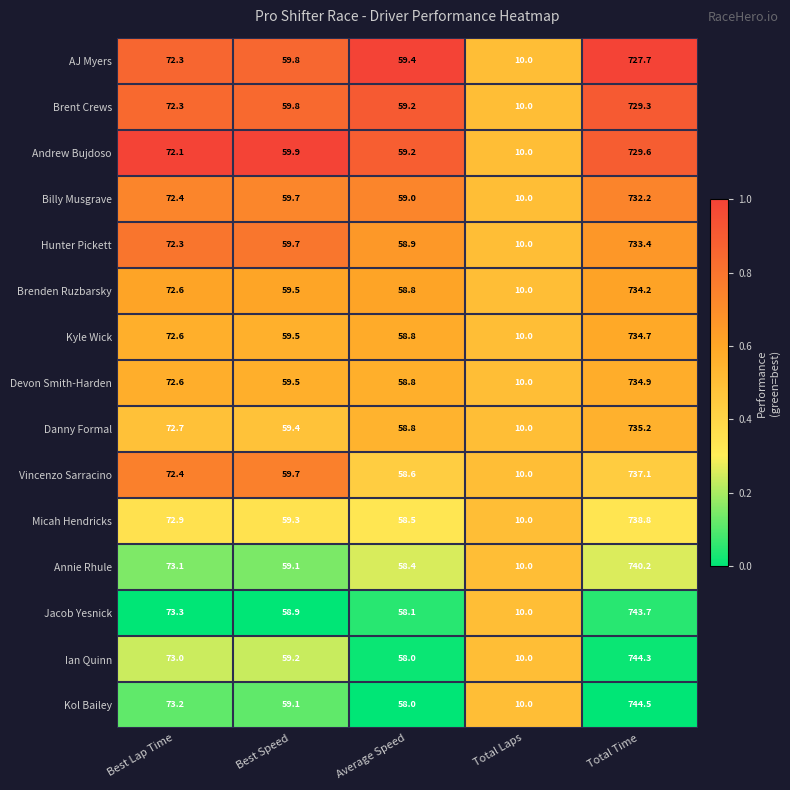

Which series has the largest range (max minus min)?

Kol Bailey